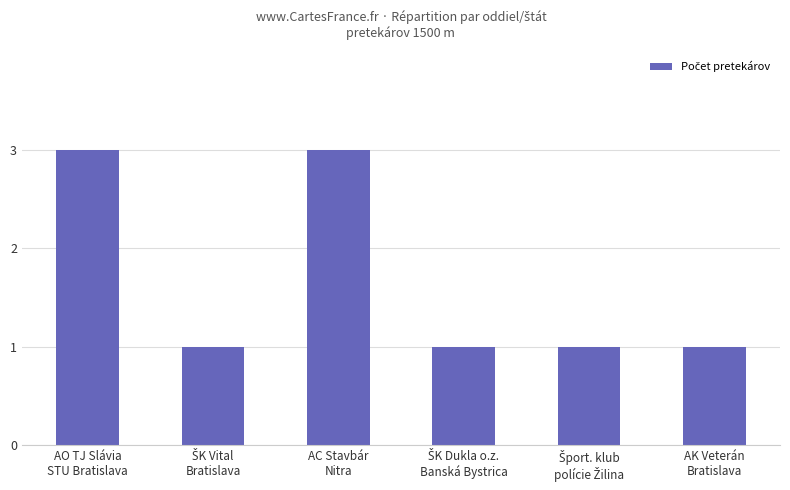

What is the ratio of the value at AO TJ Slávia
STU Bratislava to the value at AC Stavbár
Nitra?

1.0